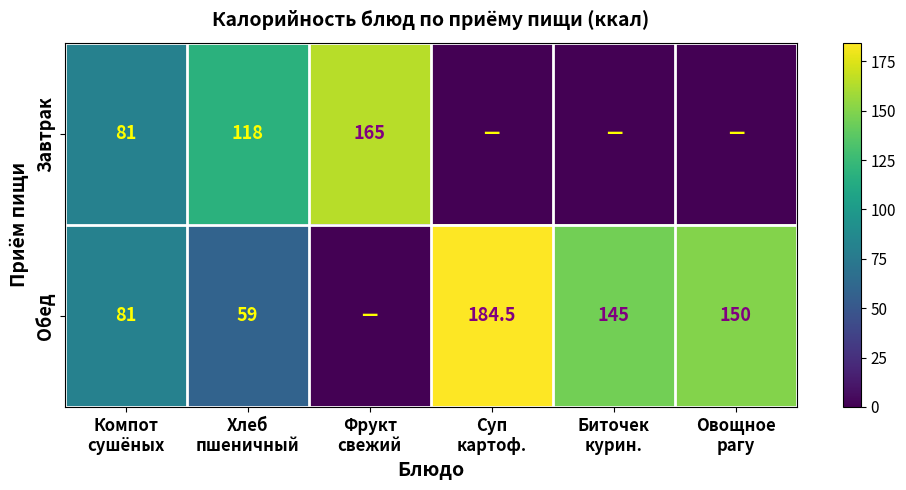

Which series has the largest range (max minus min)?

Обед